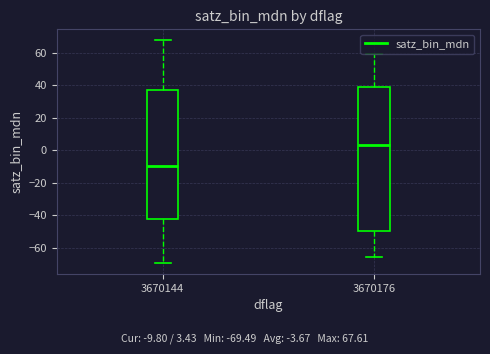

Which box has the highest median line?

3670176